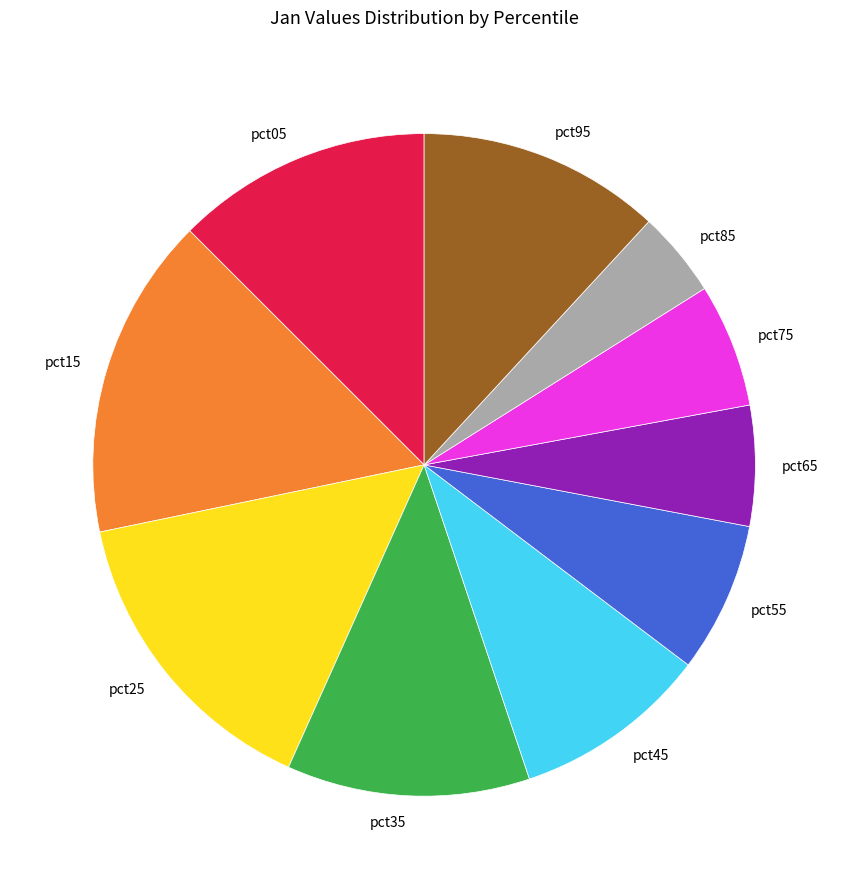

The pct65 slice represents 6% of the pie. True or false?

True